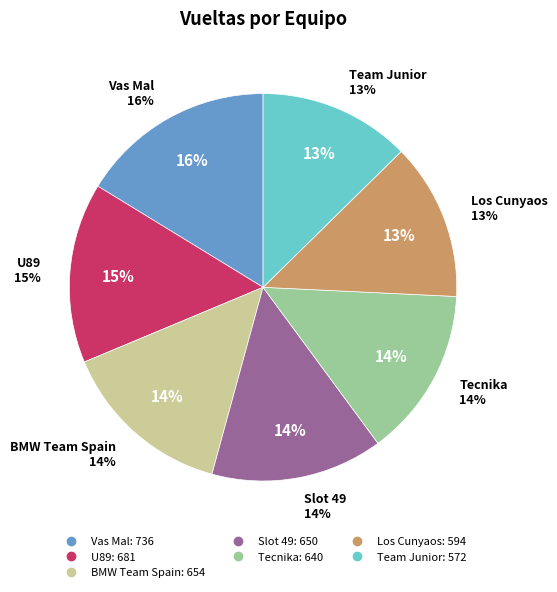

What is the largest slice in the pie chart?

Vas Mal